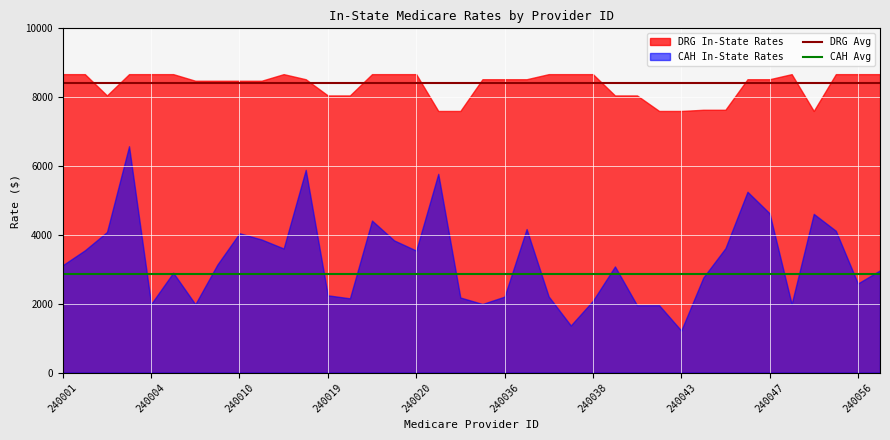

Does the chart display data point markers on the line(s)?

No